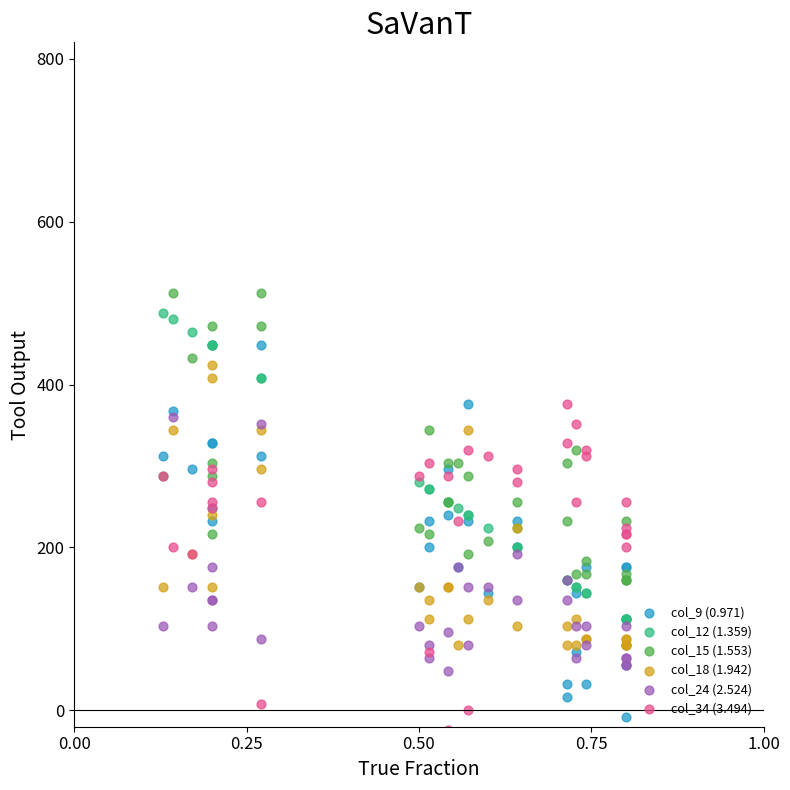

What are all the series names shown in the legend?

col_9 (0.971), col_12 (1.359), col_15 (1.553), col_18 (1.942), col_24 (2.524), col_34 (3.494)